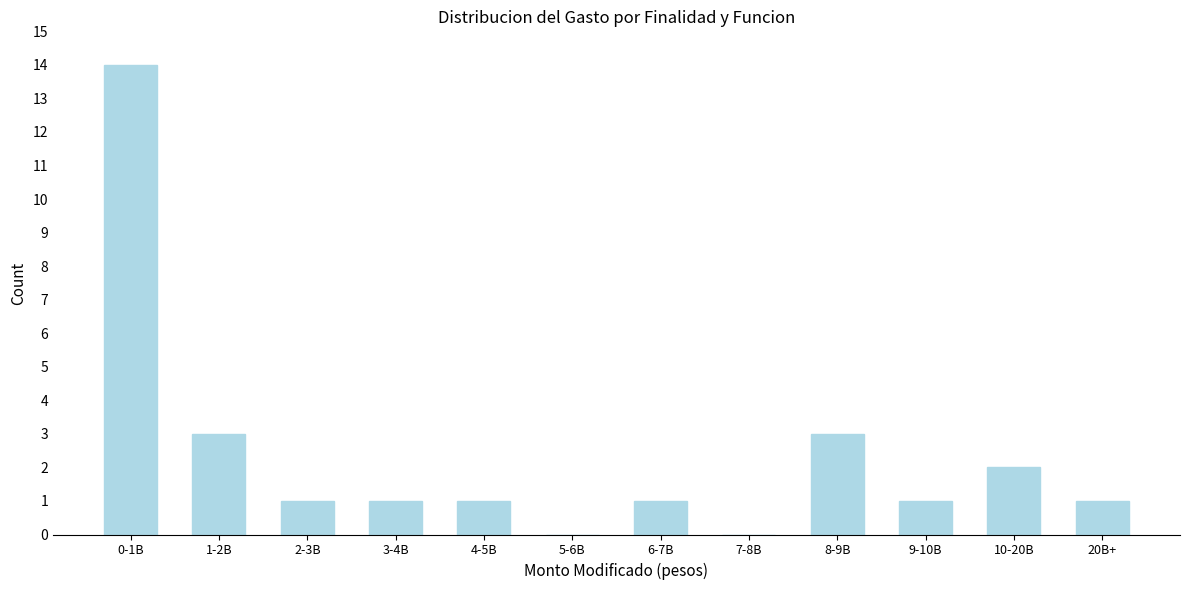

Reading right to left, extract all data points from this chart.

20B+=1	10-20B=2	9-10B=1	8-9B=3	7-8B=0	6-7B=1	5-6B=0	4-5B=1	3-4B=1	2-3B=1	1-2B=3	0-1B=14